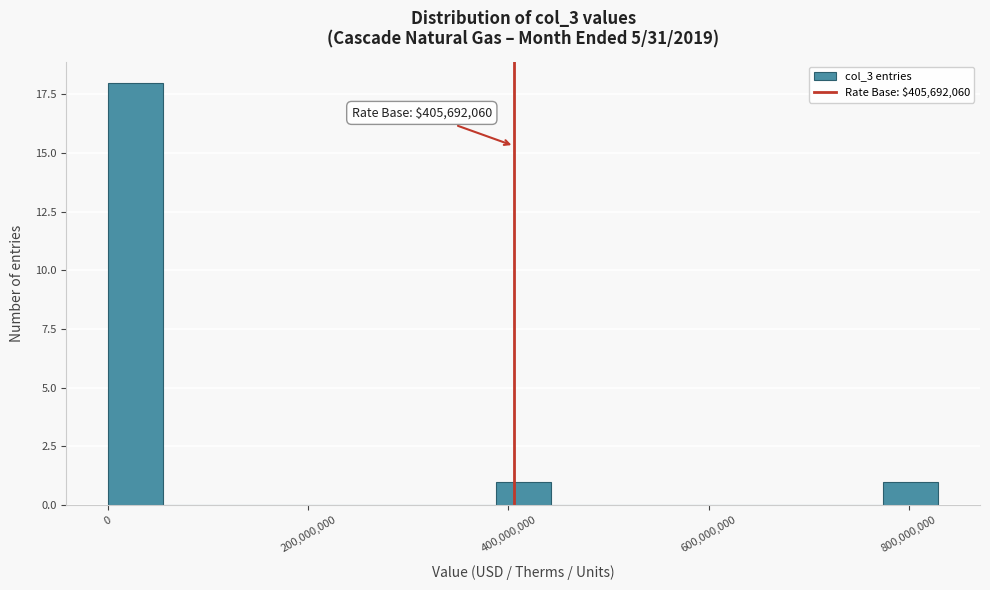

Read against the x-axis, roughly where is the centre of the tallest bar?

20000000